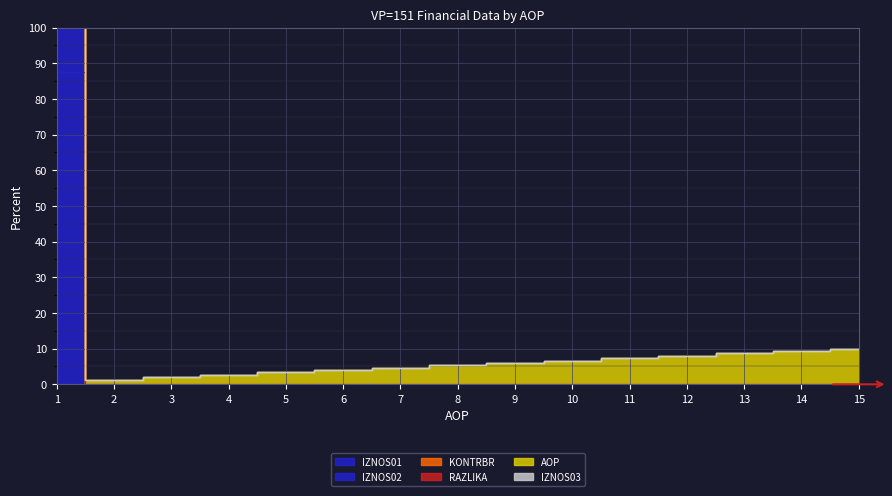

Which series has the largest total across all categories?

IZNOS02